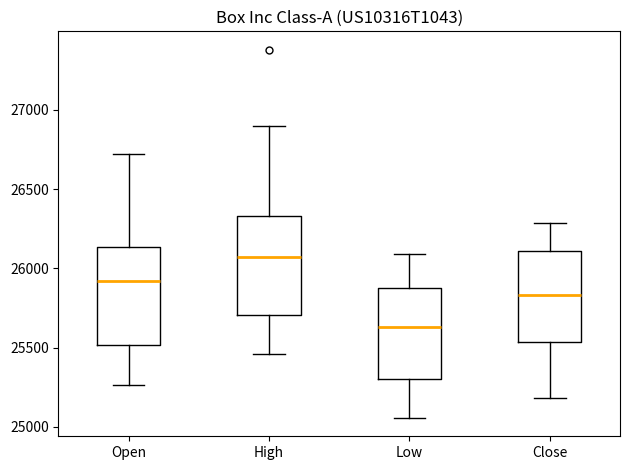

Which box has the lowest median line?

Low